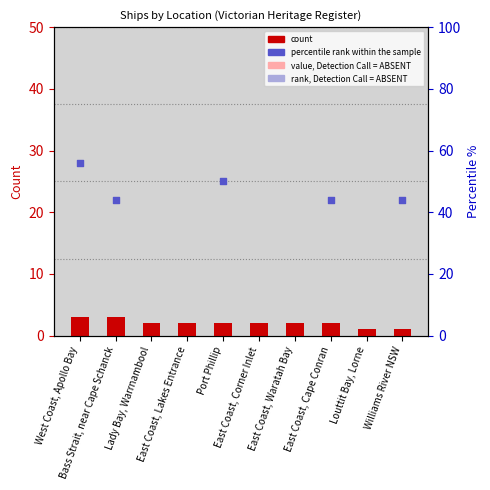

What is the change in value from West Coast, Apollo Bay to East Coast, Cape Conran?

-1